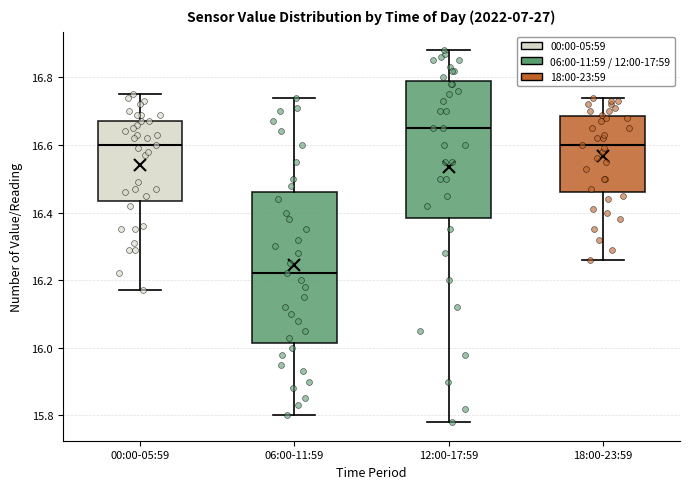

Where is the upper edge of the box for 00:00-05:59 on the y-axis? The values are not printed on the chart, so give them approximately, as read against the axis.

16.68